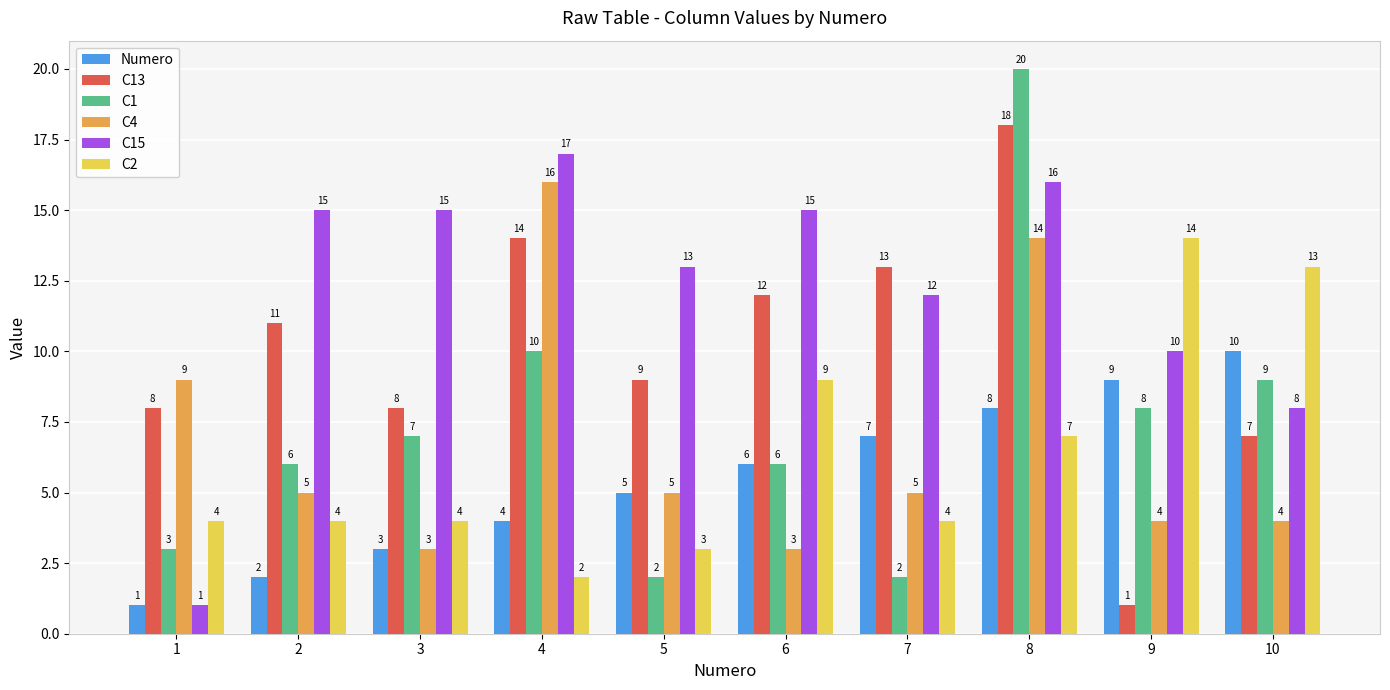

Is it true that C4 equals 28 at 4?

False